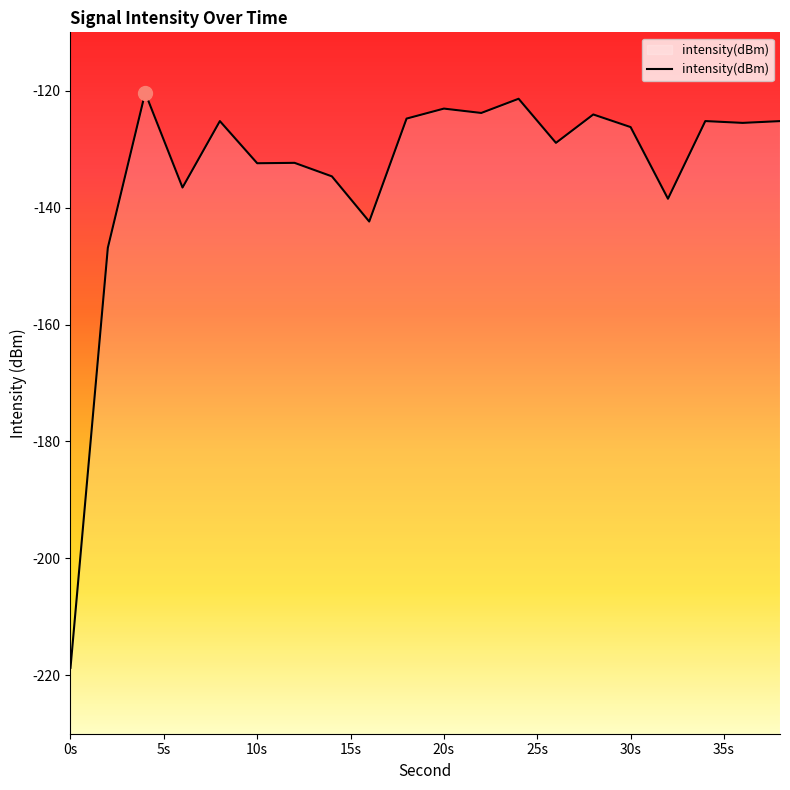

What is the difference between the maximum and minimum values?

98.4